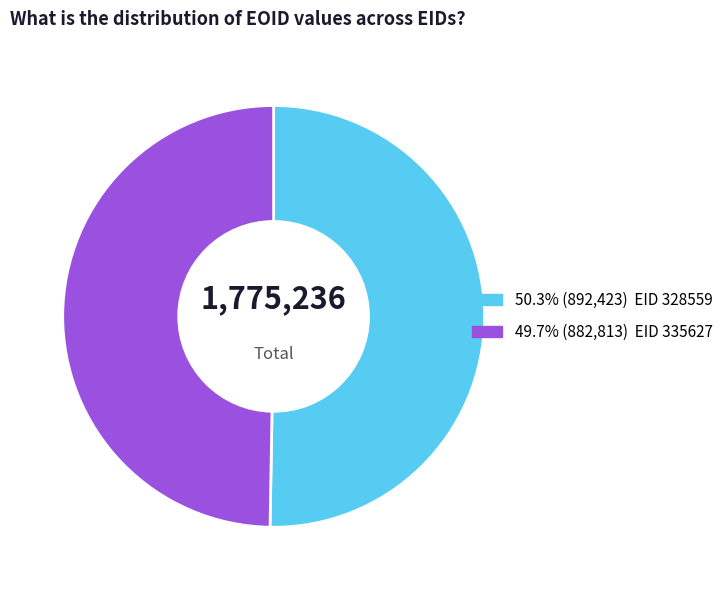

Is there a majority slice in this chart?

Yes